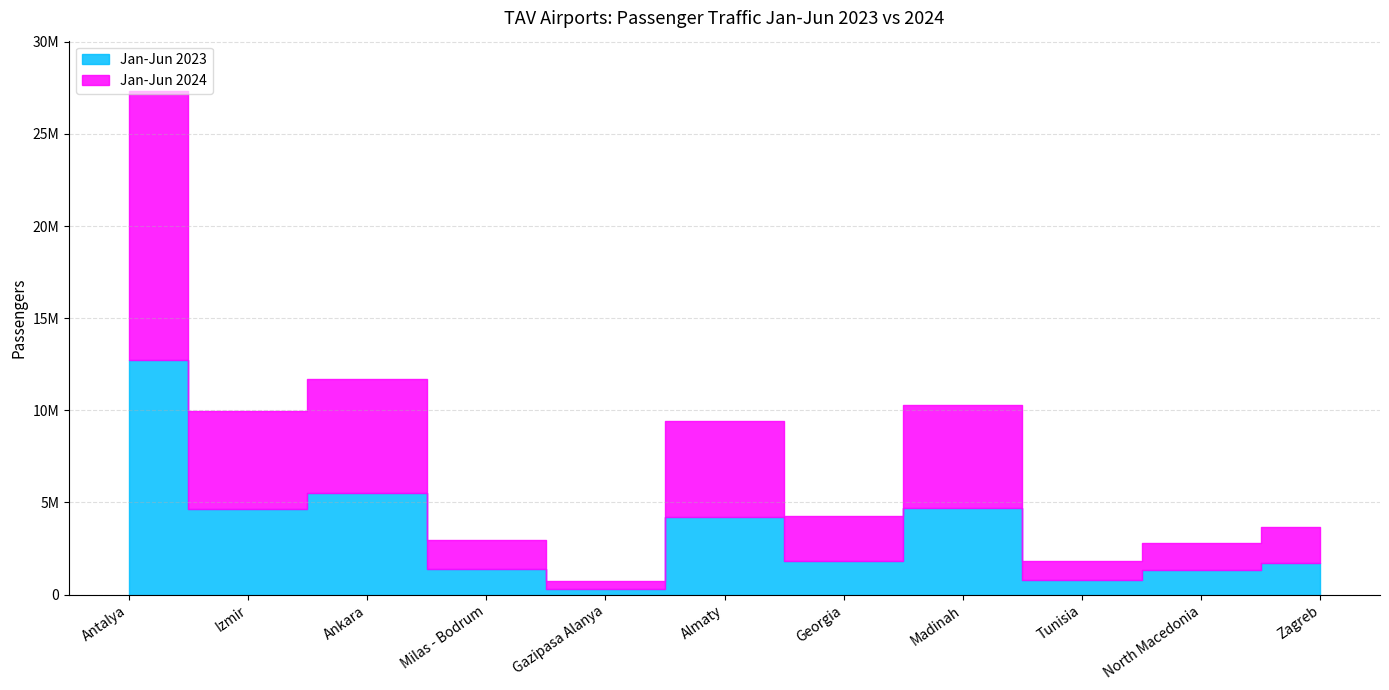

The Jan-Jun 2024 series shows 3398724 at Georgia. True or false?

False